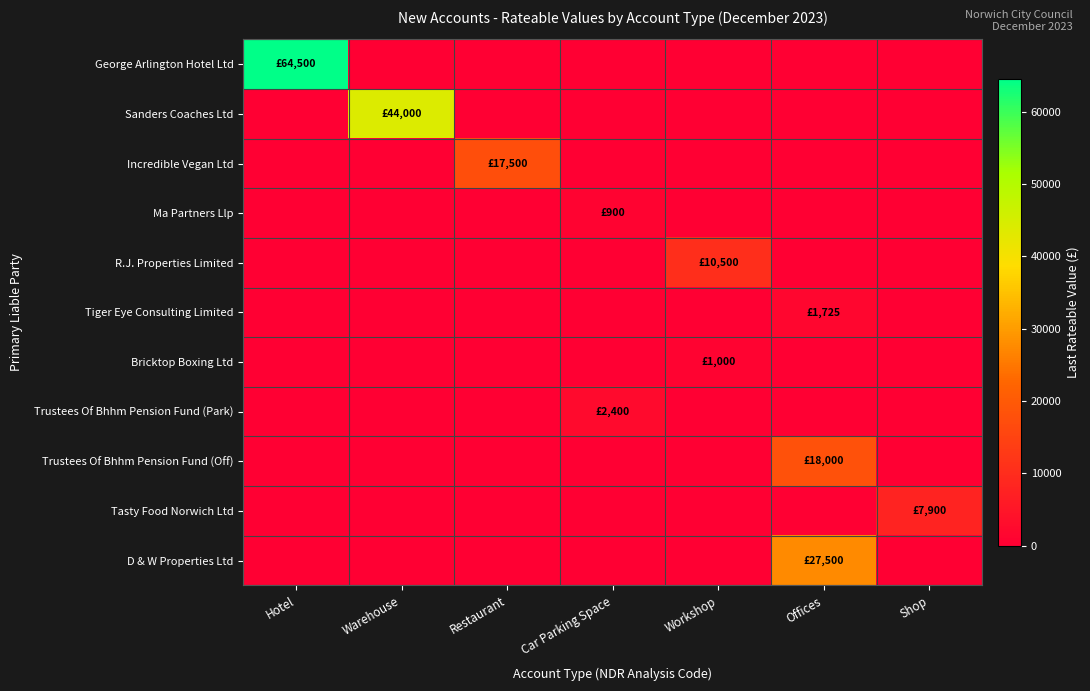

What is the greatest value displayed?

64500